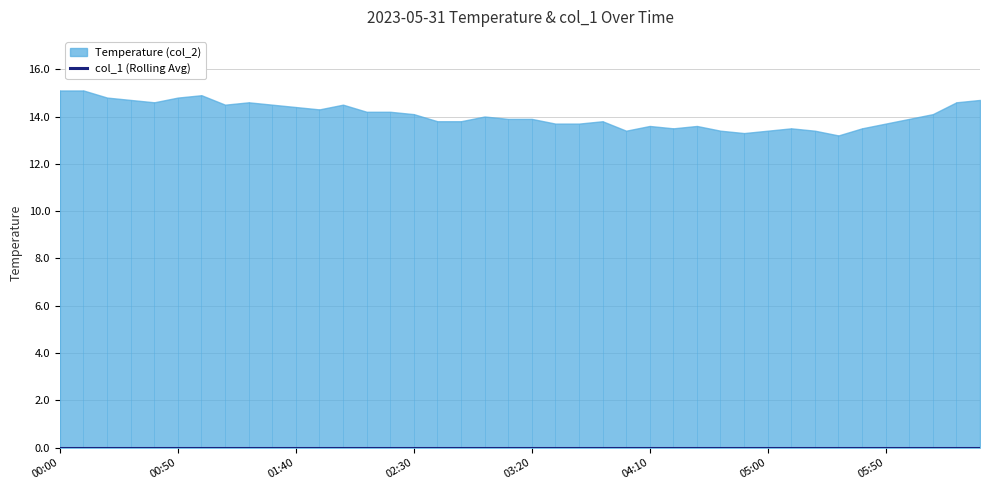

True or false: Temperature (col_2) and col_1 (Rolling Avg) intersect in this chart.

False